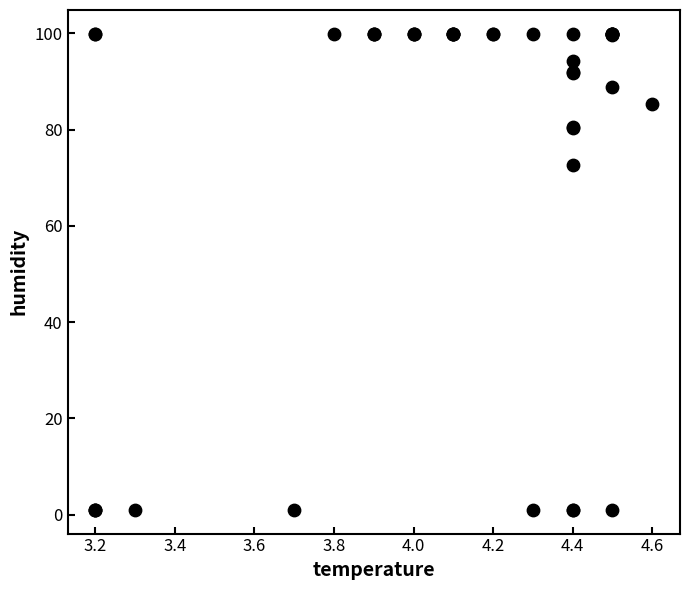

What Y value in the scatter plot is closest to 50?

72.7